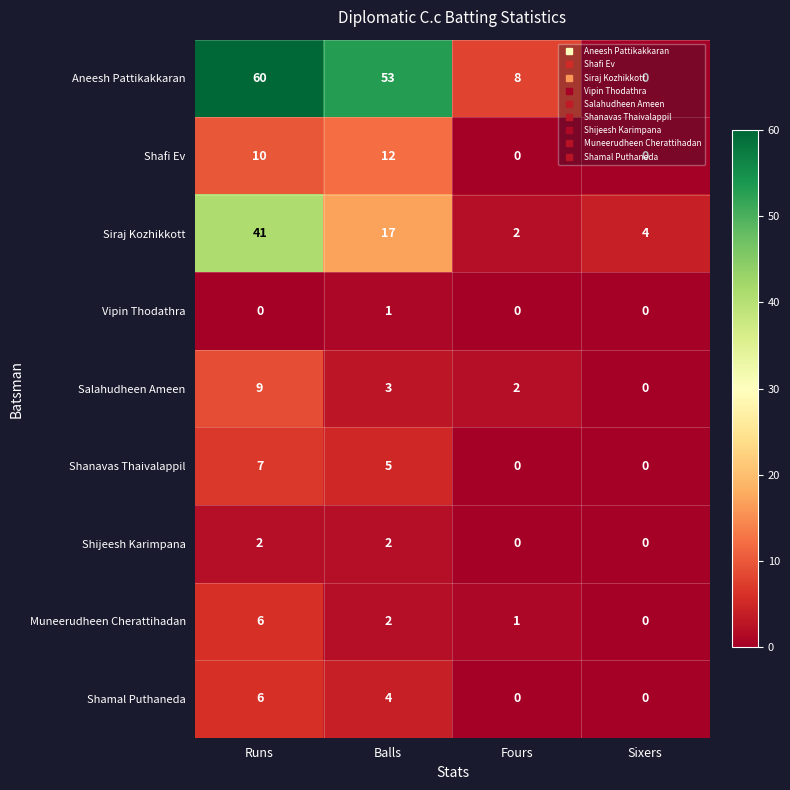

True or false: Shamal Puthaneda has a value of 4 at Balls.

True